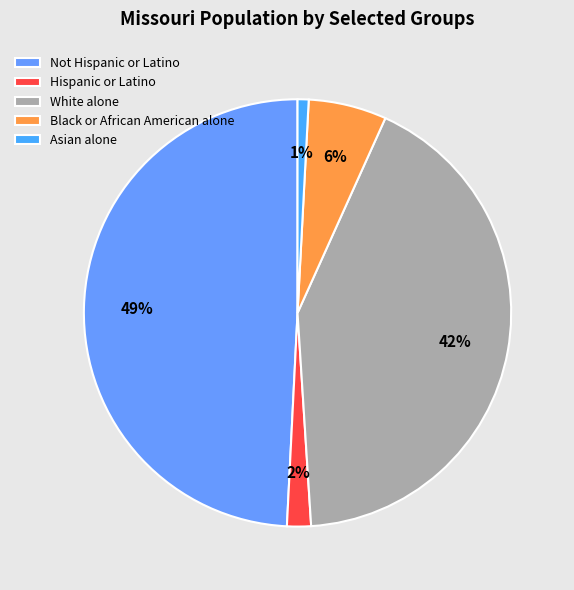

The Asian alone slice represents 11% of the pie. True or false?

False